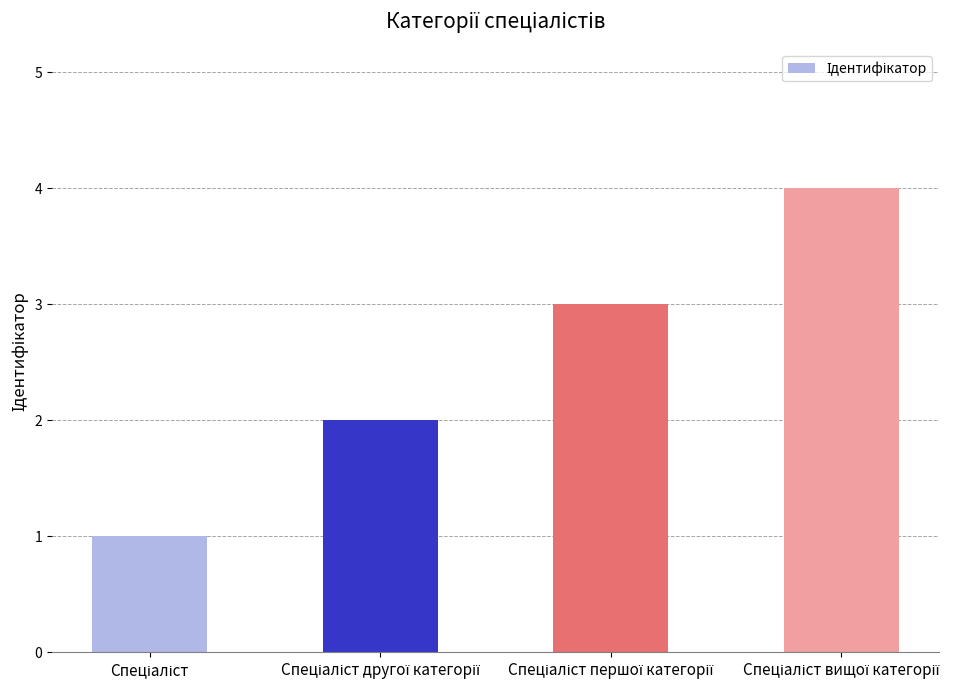

What is the greatest value displayed?

4